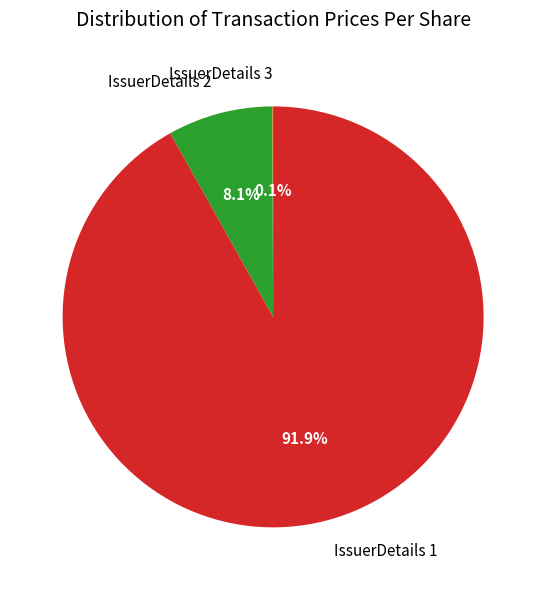

Combined, what portion of the pie is IssuerDetails 1 and IssuerDetails 2?

99.9%